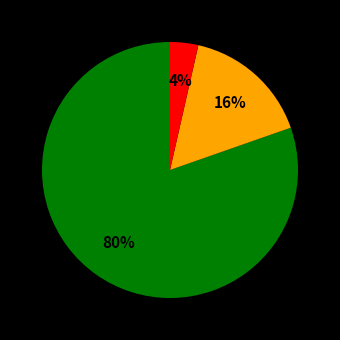

To the nearest percent, what is the average slice percentage?

33%